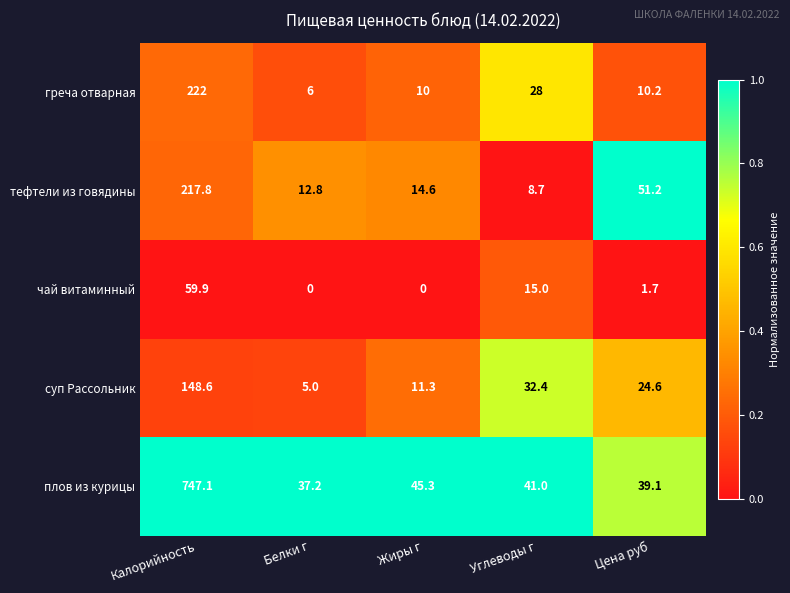

List the series in order of their peak value, lowest first.

чай витаминный, суп Рассольник, тефтели из говядины, греча отварная, плов из курицы